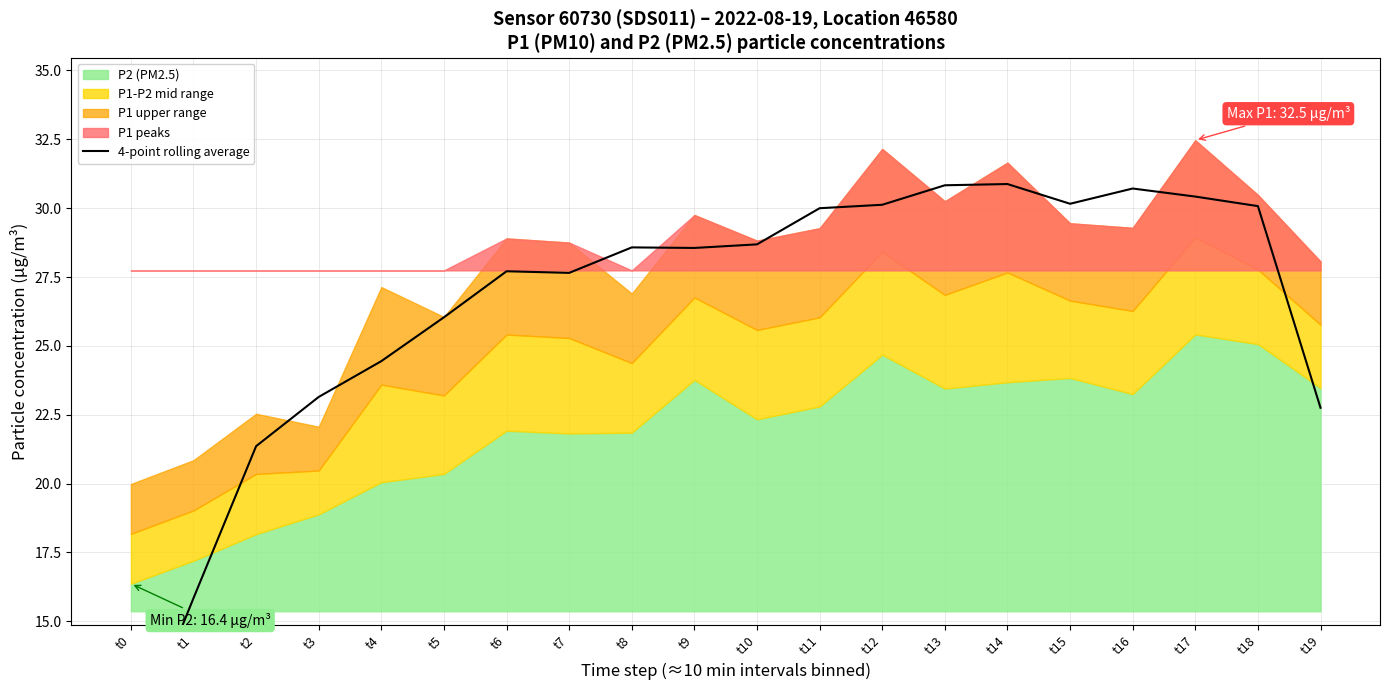

Read the value at t11.

30.0